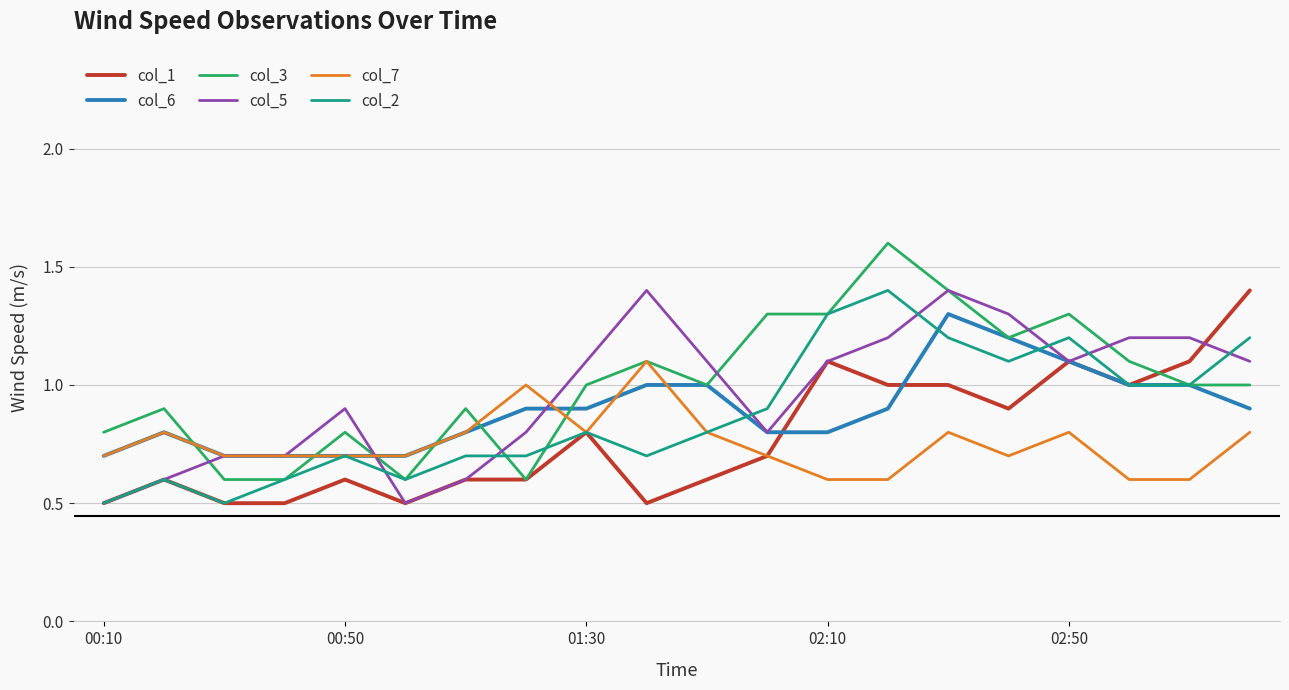

What is the maximum value for col_2?

1.4